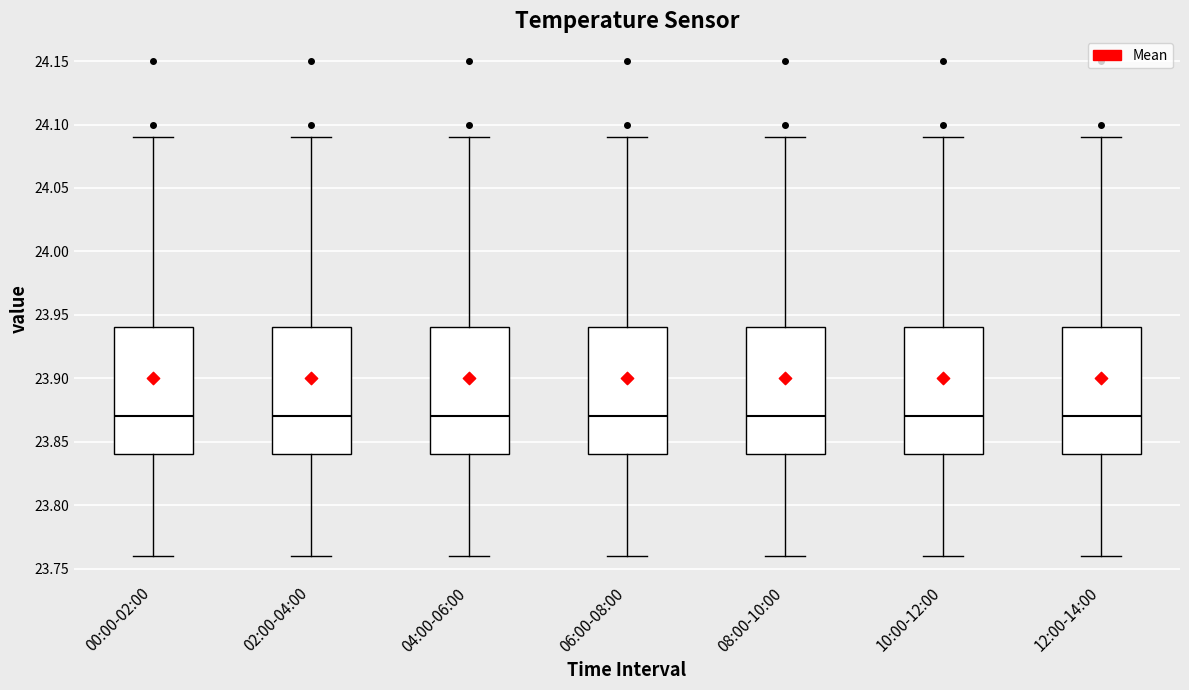

Reading left to right, read every box against the y-axis: the position of its median line, the range the box covers, and the ends of its whiskers. The values are not printed on the chart, so give them approximately, as read against the axis.

00:00-02:00: median 23.87, box 23.84 to 23.94, whiskers 23.76 to 24.09
02:00-04:00: median 23.87, box 23.84 to 23.94, whiskers 23.76 to 24.09
04:00-06:00: median 23.87, box 23.84 to 23.94, whiskers 23.76 to 24.09
06:00-08:00: median 23.87, box 23.84 to 23.94, whiskers 23.76 to 24.09
08:00-10:00: median 23.87, box 23.84 to 23.94, whiskers 23.76 to 24.09
10:00-12:00: median 23.87, box 23.84 to 23.94, whiskers 23.76 to 24.09
12:00-14:00: median 23.87, box 23.84 to 23.94, whiskers 23.76 to 24.09